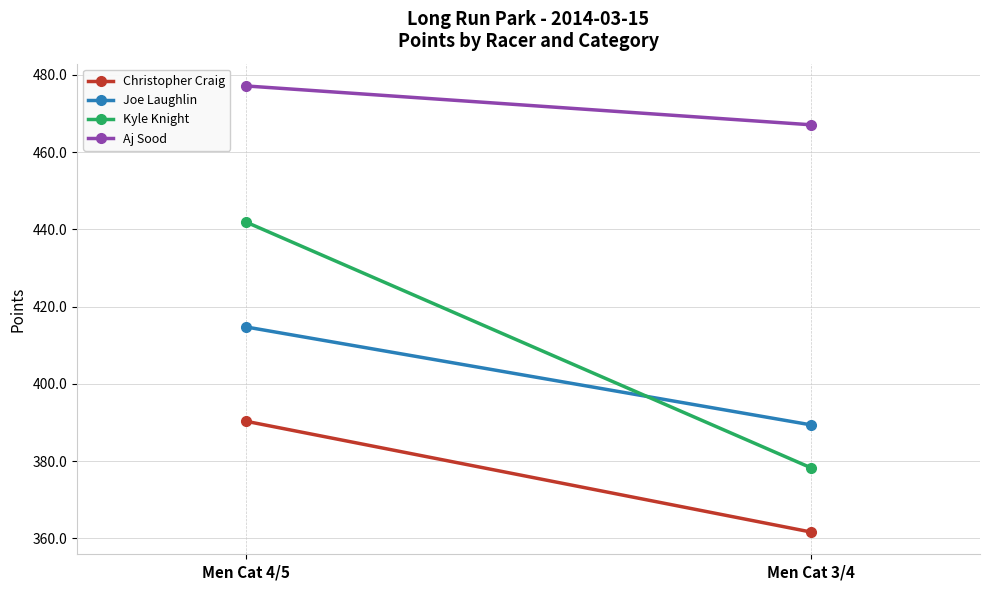

List the series in order of their peak value, lowest first.

Christopher Craig, Joe Laughlin, Kyle Knight, Aj Sood